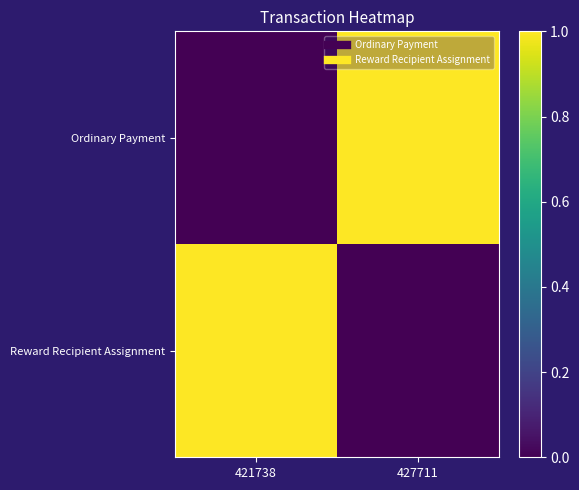

How many categories are shown in the chart?

2